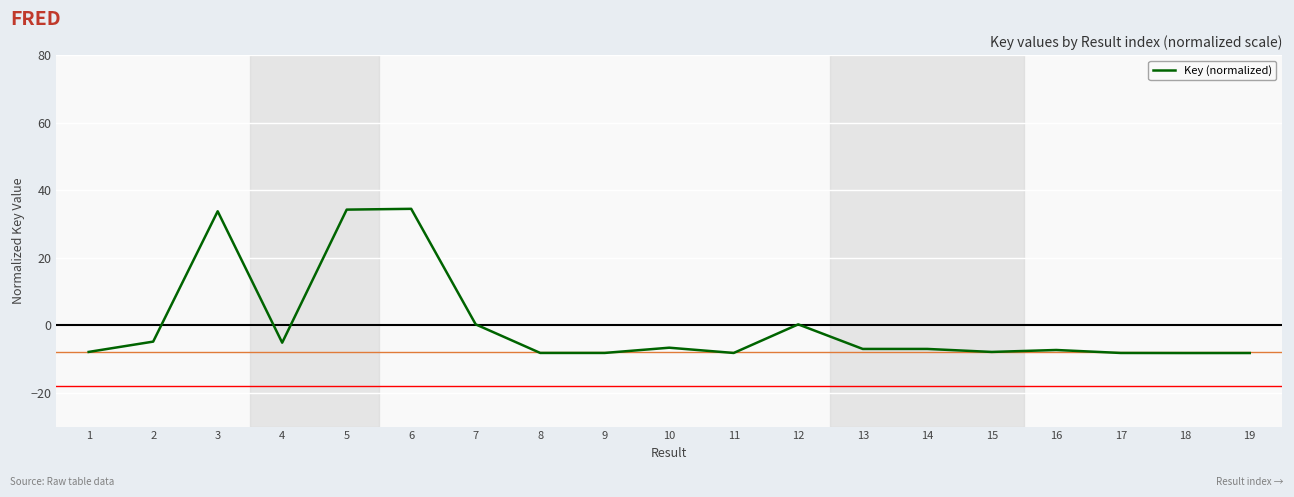

What is the greatest value displayed?

34.5